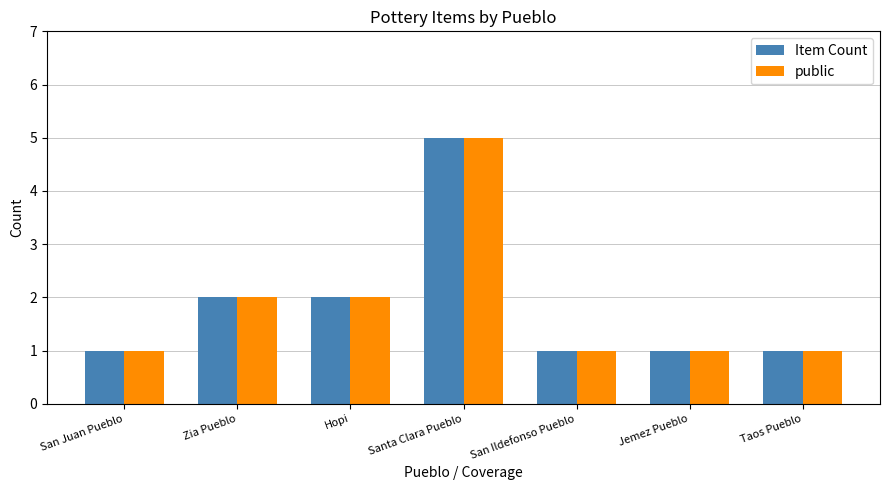

What is the label of the 6th bar from the left?

Jemez Pueblo